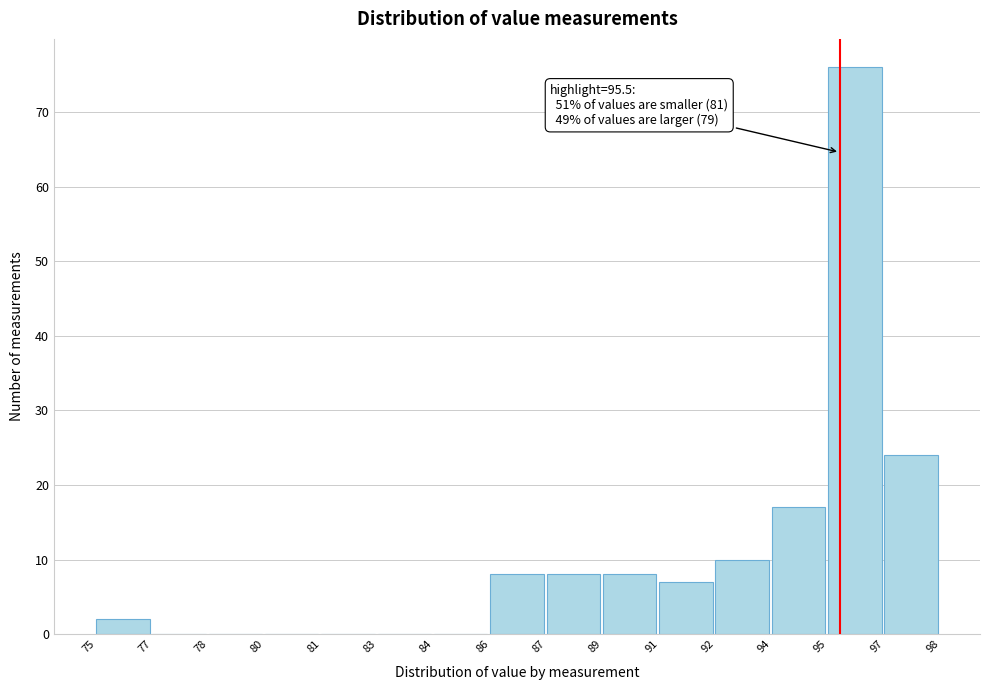

Reading right to left, transcribe all the data shown in this chart.

97=24	95=76	94=17	92=10	91=7	89=8	87=8	86=8	84=0	83=0	81=0	80=0	78=0	77=0	75=2